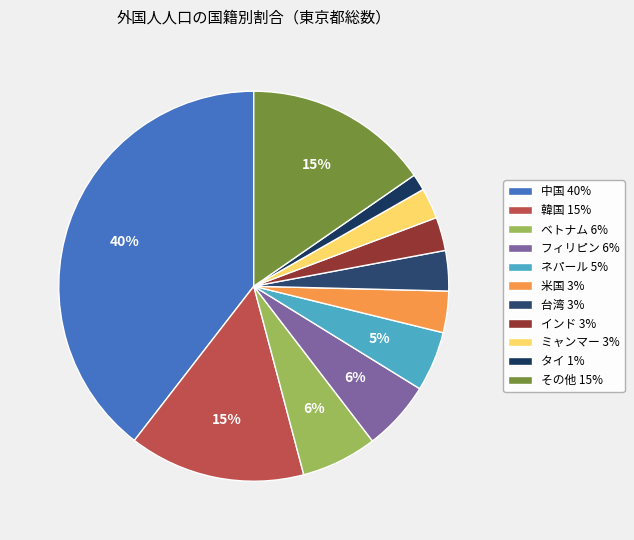

Count the number of slices in the pie.

11